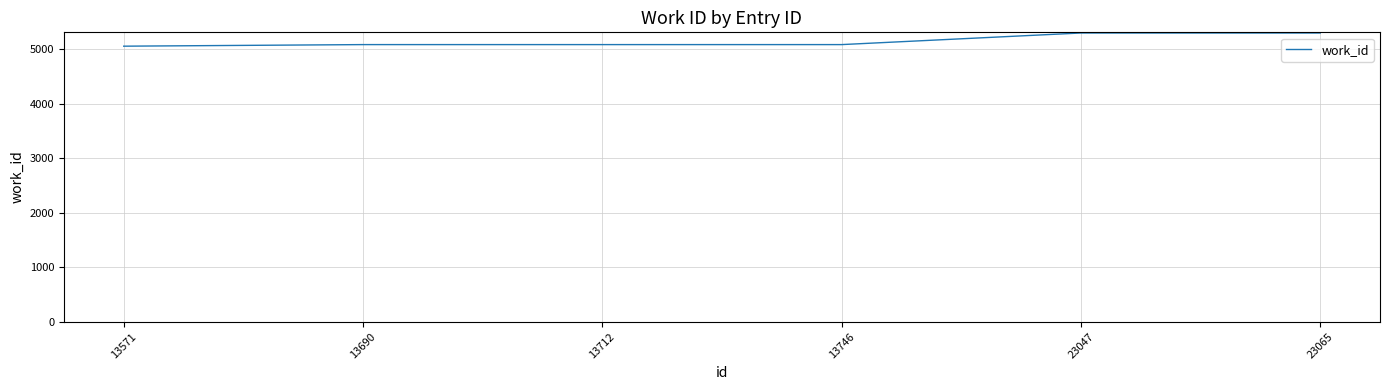

What is the difference between the values at 23047 and 13571?

242